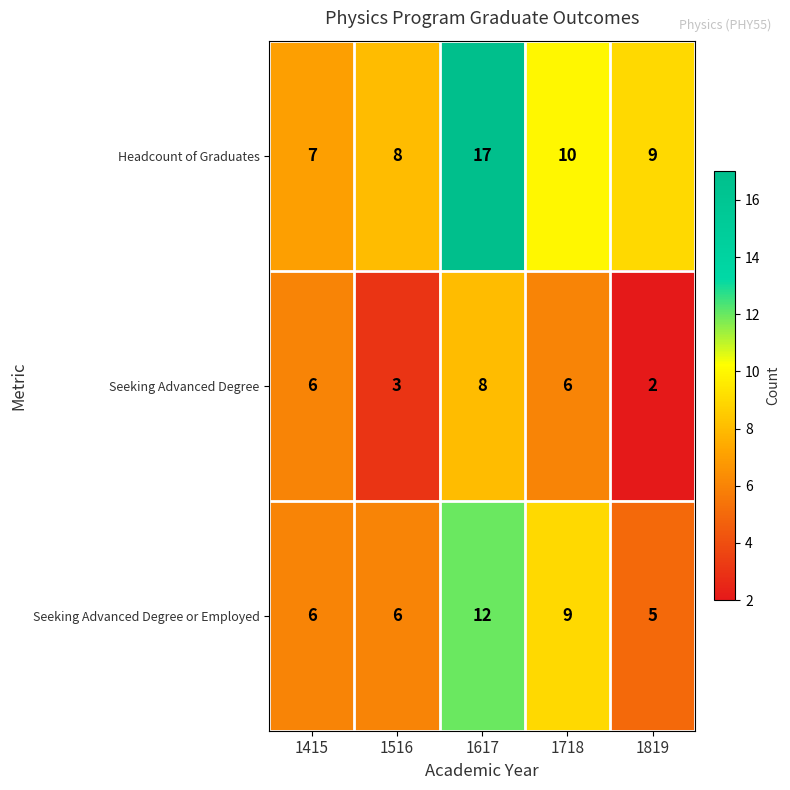

Rank the series by their average value, from lowest to highest.

Seeking Advanced Degree, Seeking Advanced Degree or Employed, Headcount of Graduates